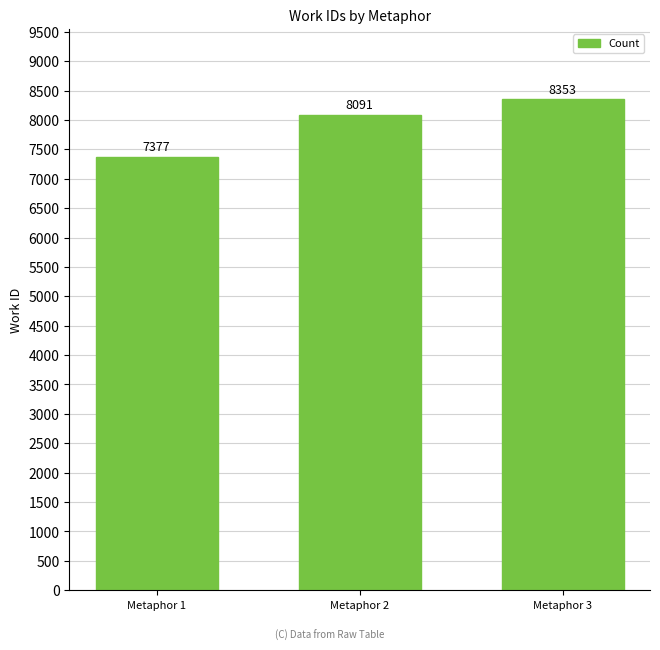

Rank the categories by value from highest to lowest.

Metaphor 3, Metaphor 2, Metaphor 1